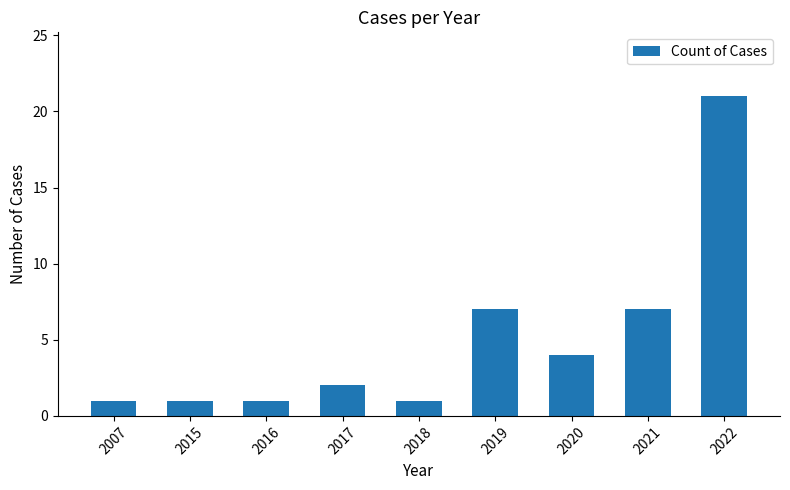

How many categories are shown in the chart?

9